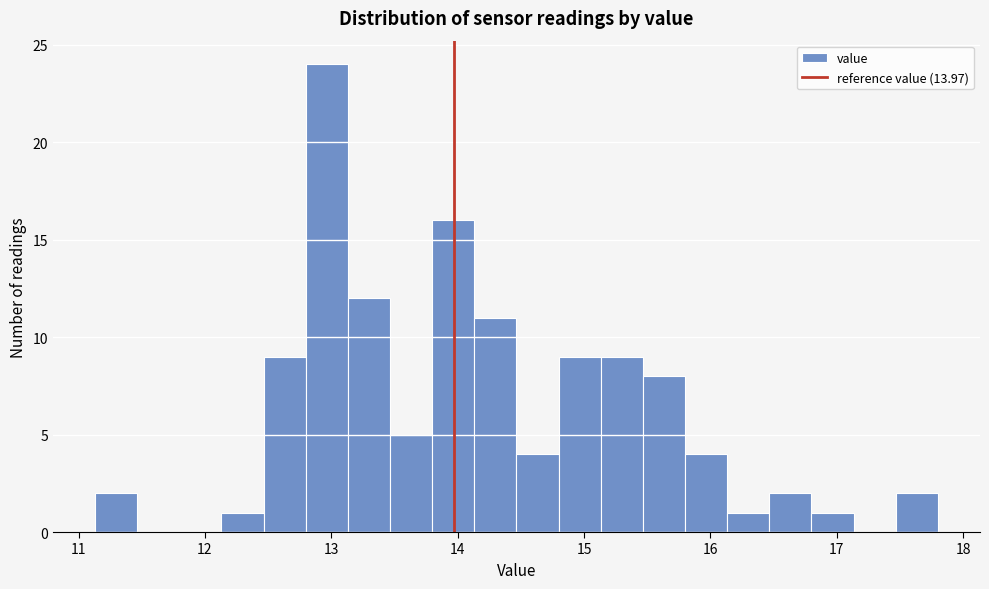

Around what value on the x-axis is the tallest bar? Give the approximate position of its centre, as read against the axis.

13.0